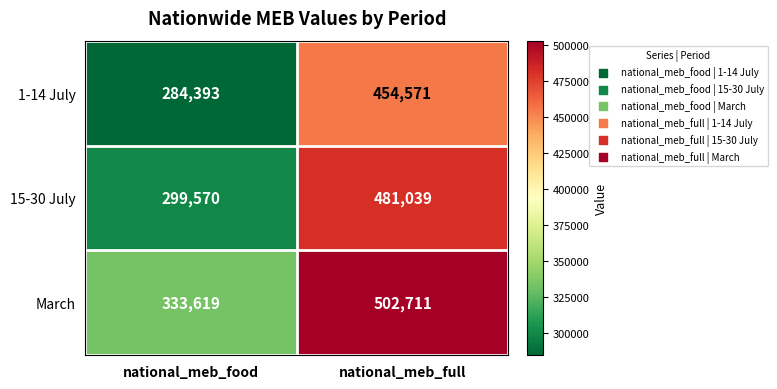

The 1-14 July series shows 284393 at national_meb_food. True or false?

True